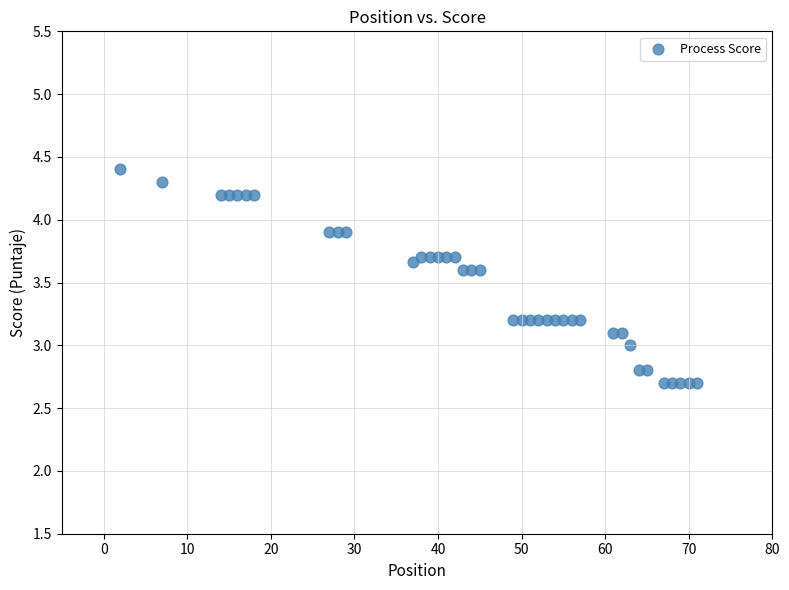

What is the range of Y values (max minus min)?

1.7